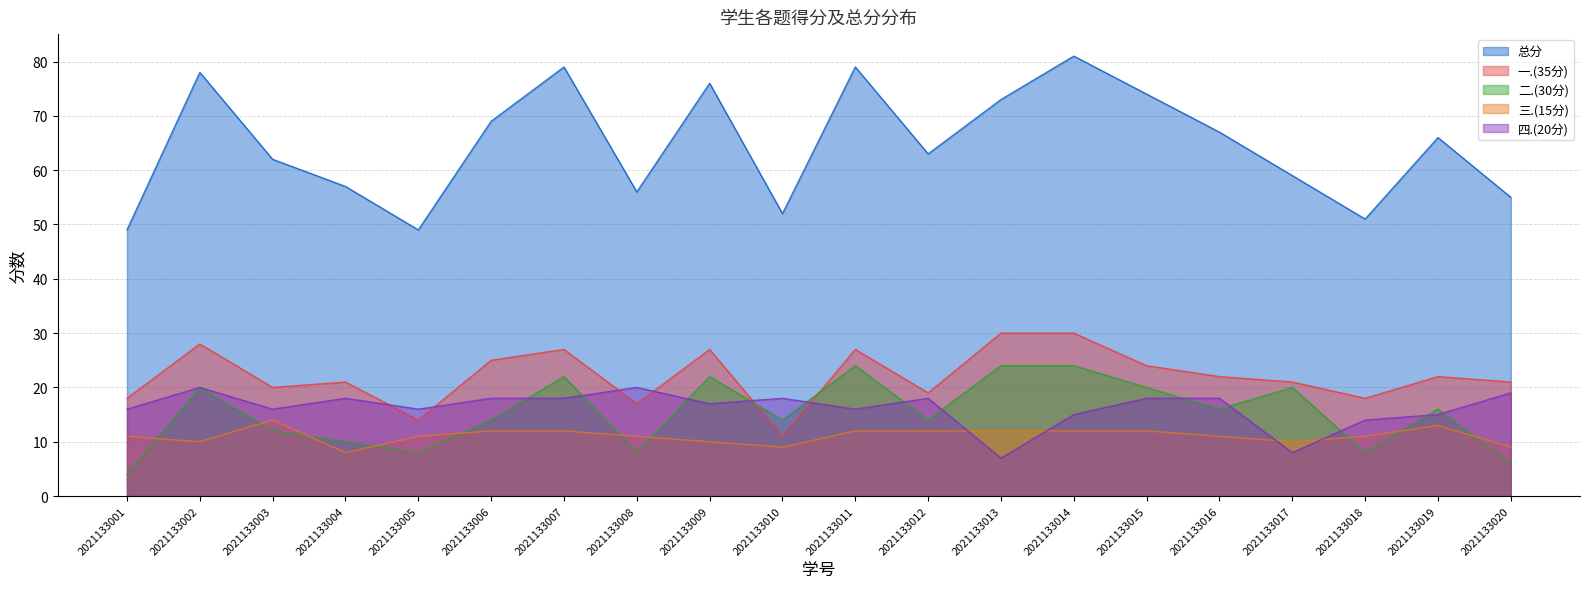

How many lines are shown in the chart?

5